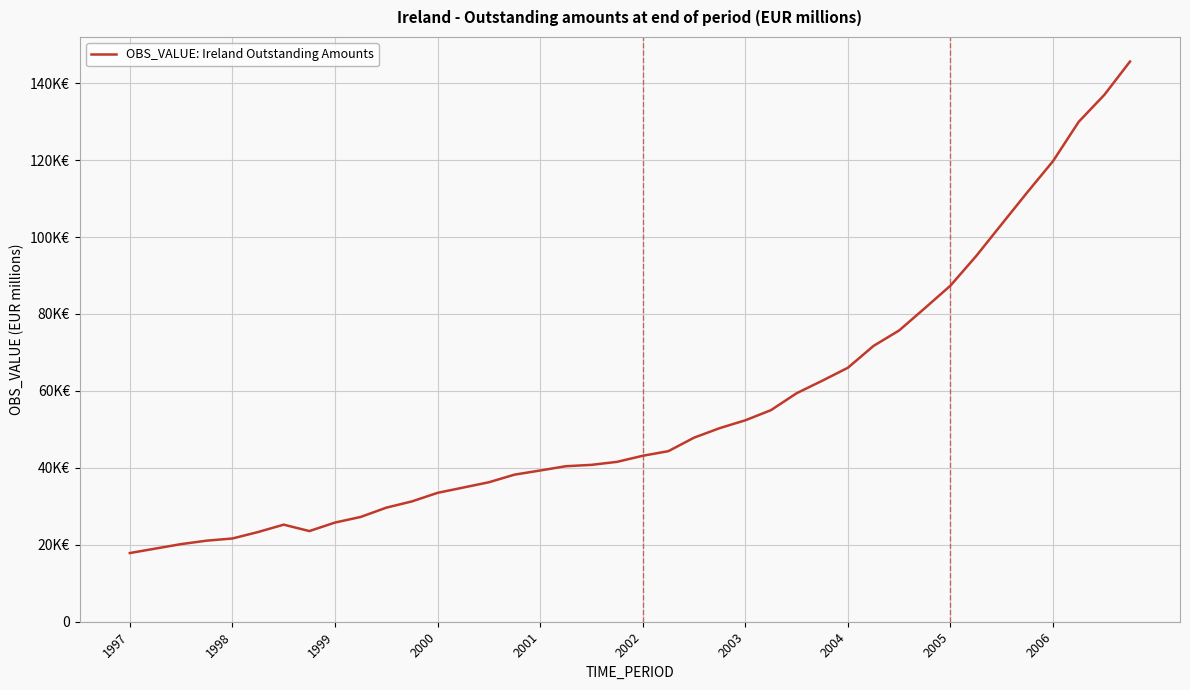

Does the chart display data point markers on the line(s)?

No